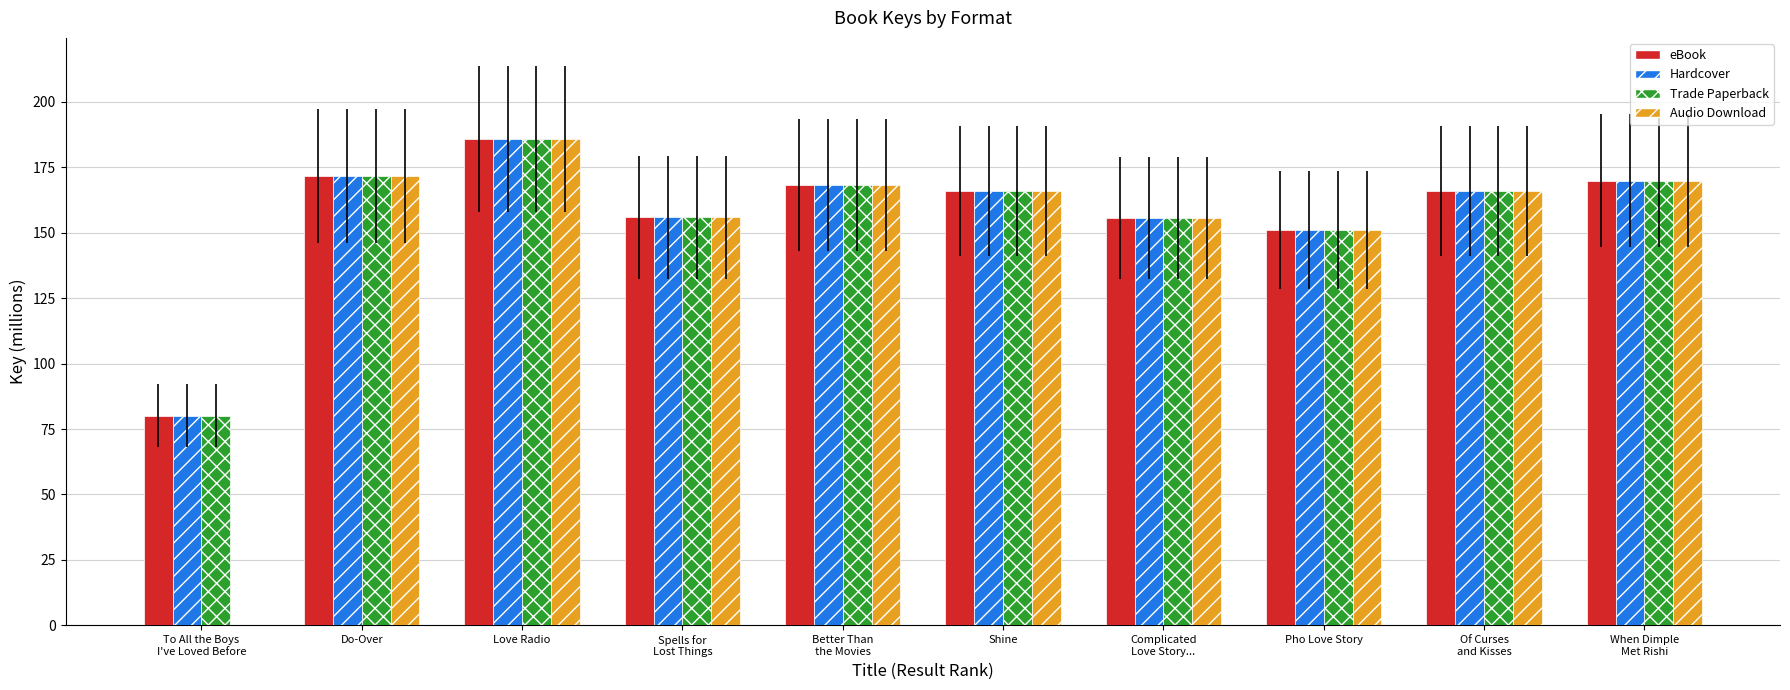

True or false: Audio Download has a value of 151.0 at Pho Love Story.

True